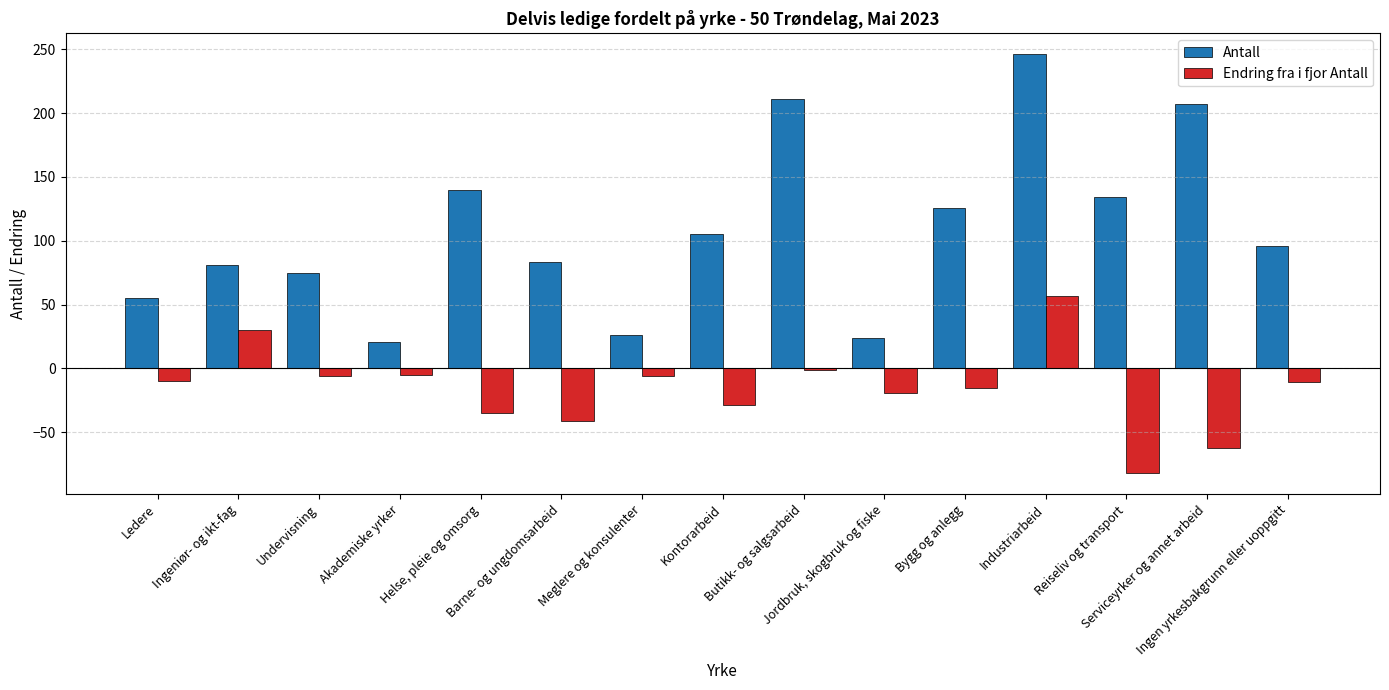

Which series has the largest total across all categories?

Antall